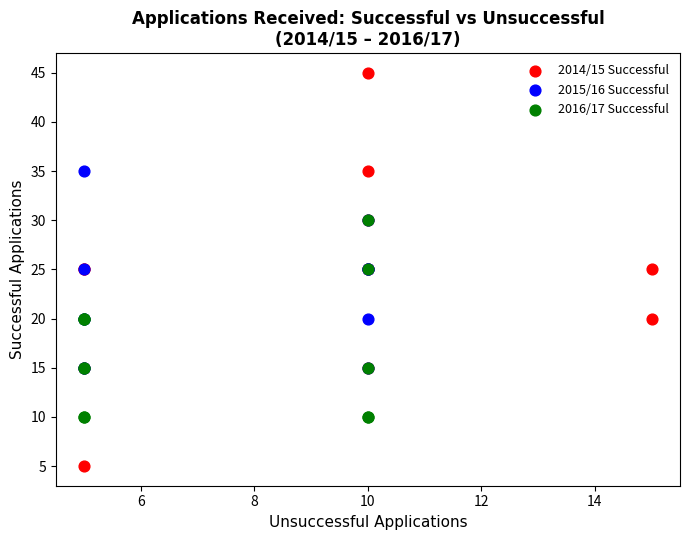

Which series has the widest spread of Y values?

2014/15 Successful